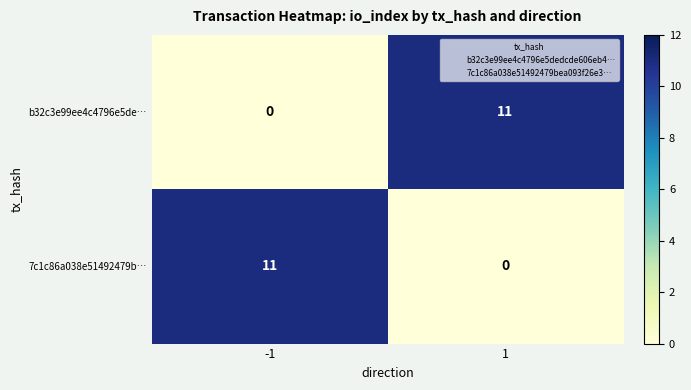

The value of 7c1c86a038e51492479b… at 1 is 0. True or false?

True